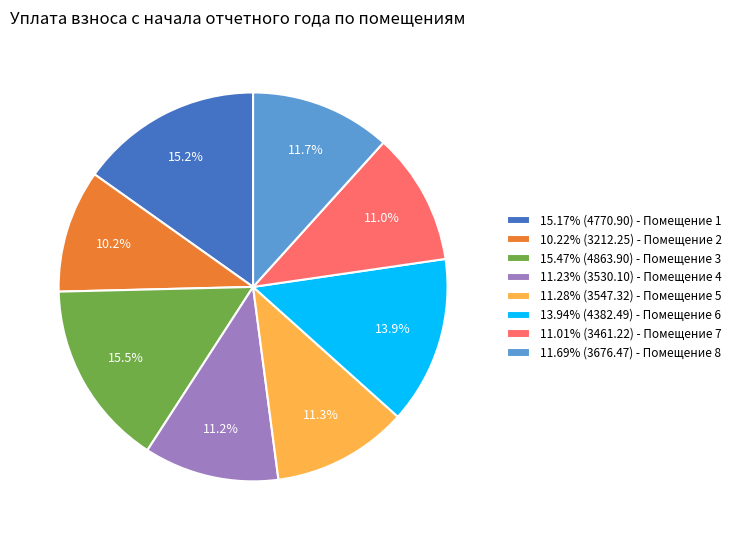

Combined, what portion of the pie is 10.22% (3212.25) - Помещение 2 and 11.23% (3530.10) - Помещение 4?

21.4%